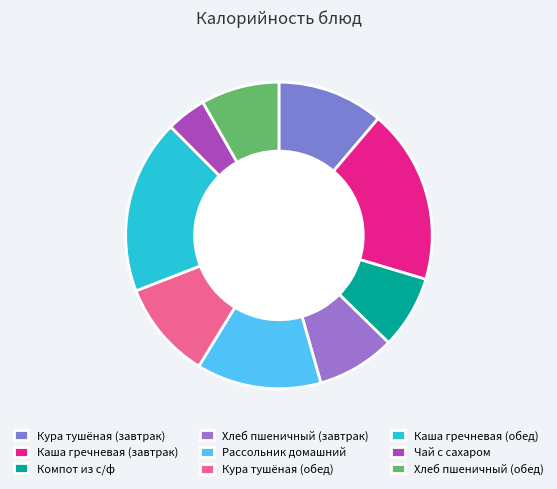

What is the change in value from Чай с сахаром to Хлеб пшеничный (обед)?

+58